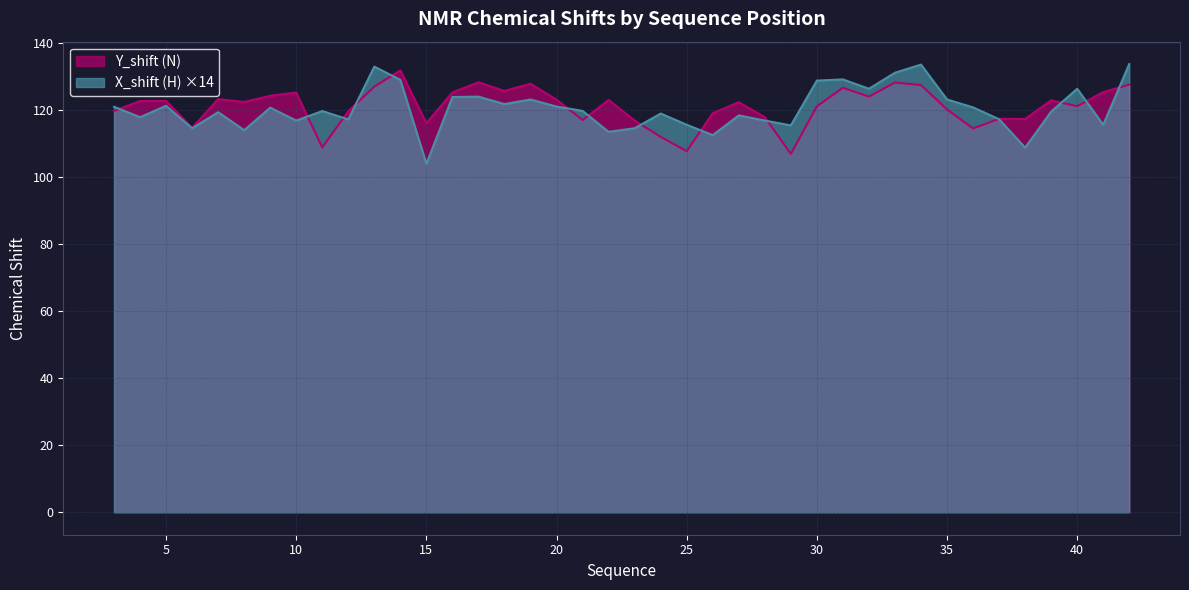

What is the difference between the second highest and minimum values in the Y_shift series?

21.4